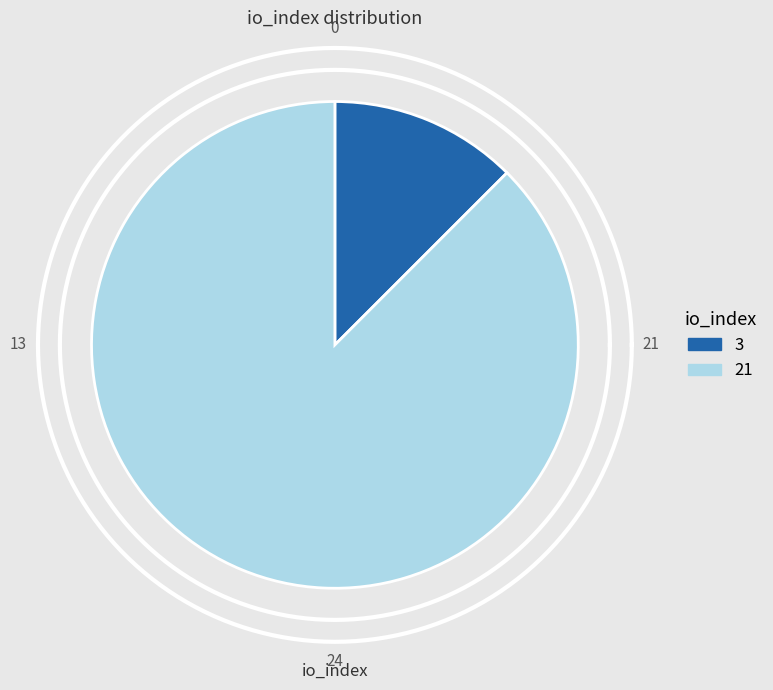

To the nearest percent, what is the difference between the largest and smallest slice percentages?

75%